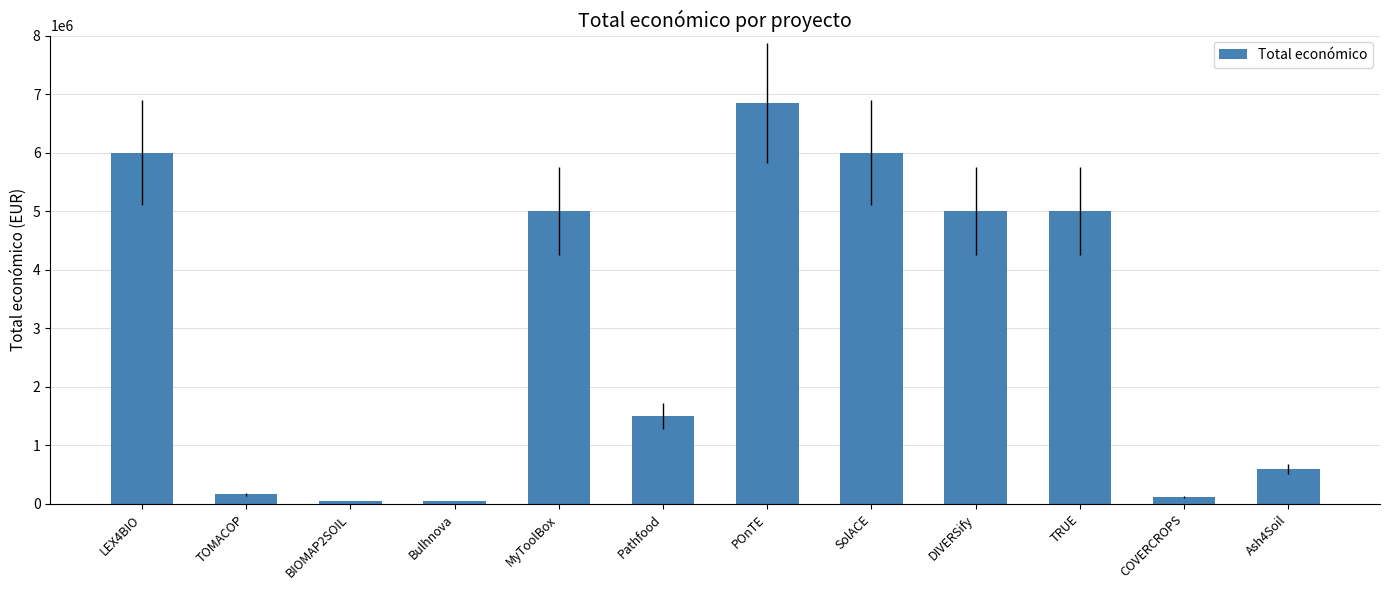

Count the number of data series in this chart.

1